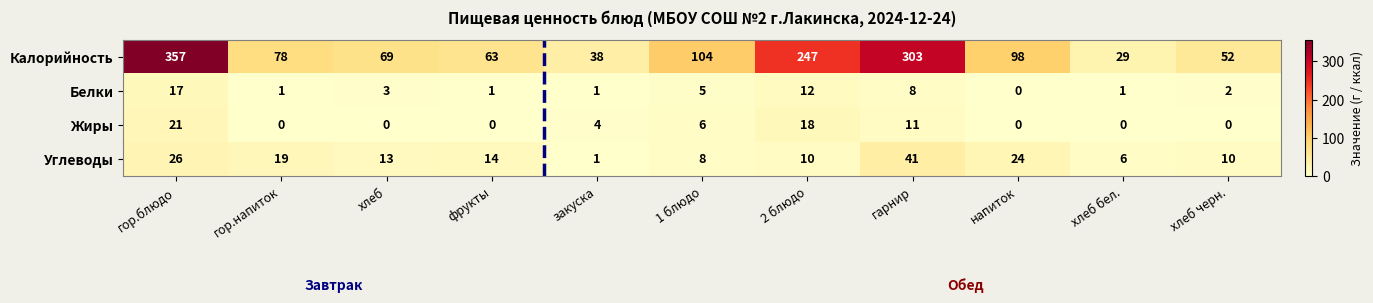

Rank the series by their maximum value, from highest to lowest.

Калорийность, Углеводы, Жиры, Белки